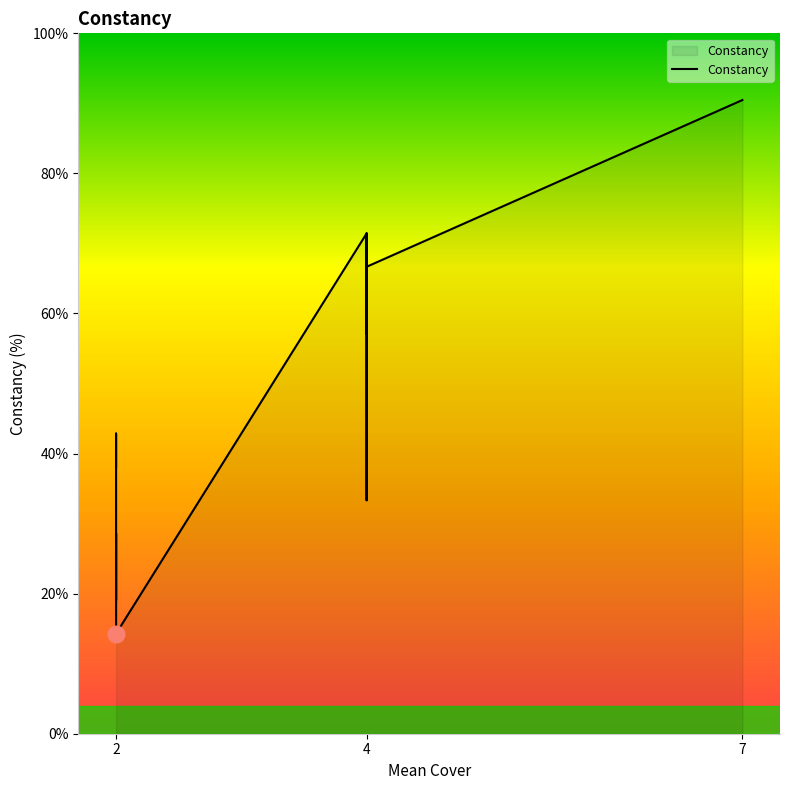

What is the value of the 3rd point from the left?

38.1